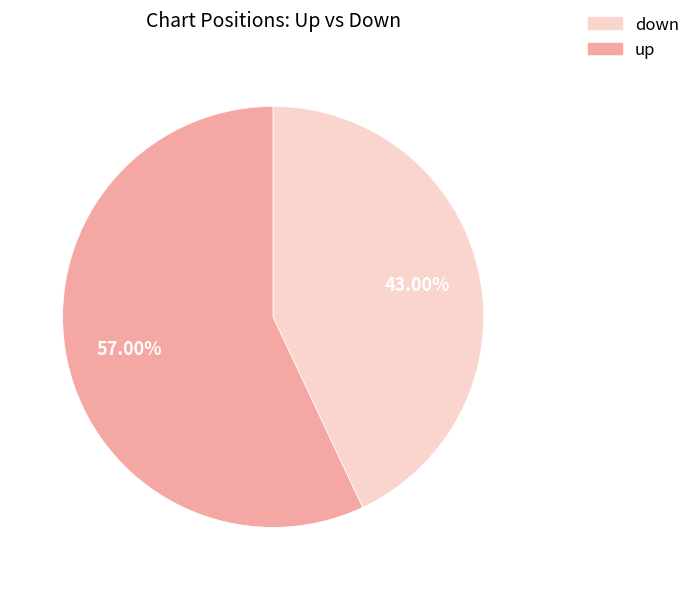

Is there any slice that represents more than half of the pie?

Yes